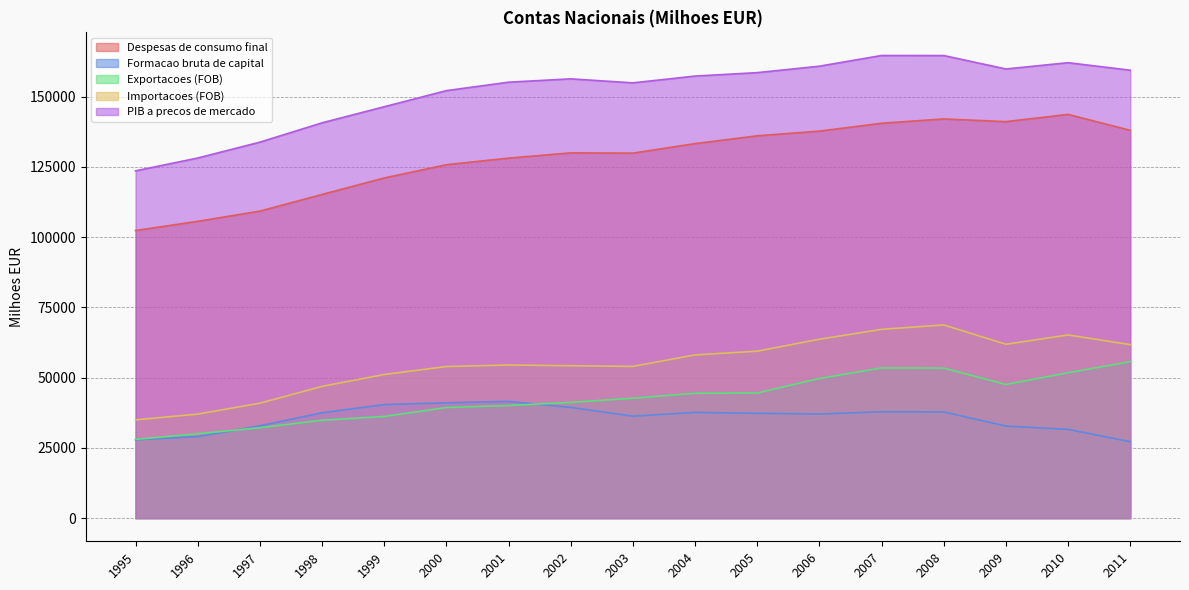

True or false: Despesas de consumo final and Importacoes (FOB) intersect in this chart.

False